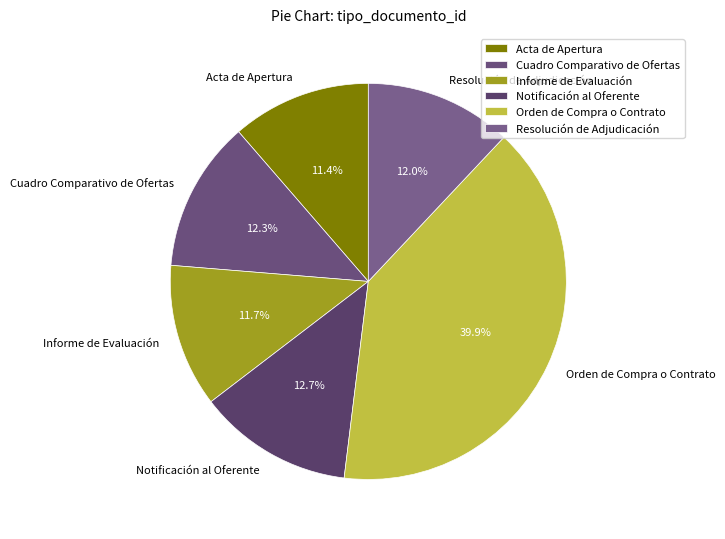

Combined, do Informe de Evaluación and Resolución de Adjudicación account for over 50%?

No